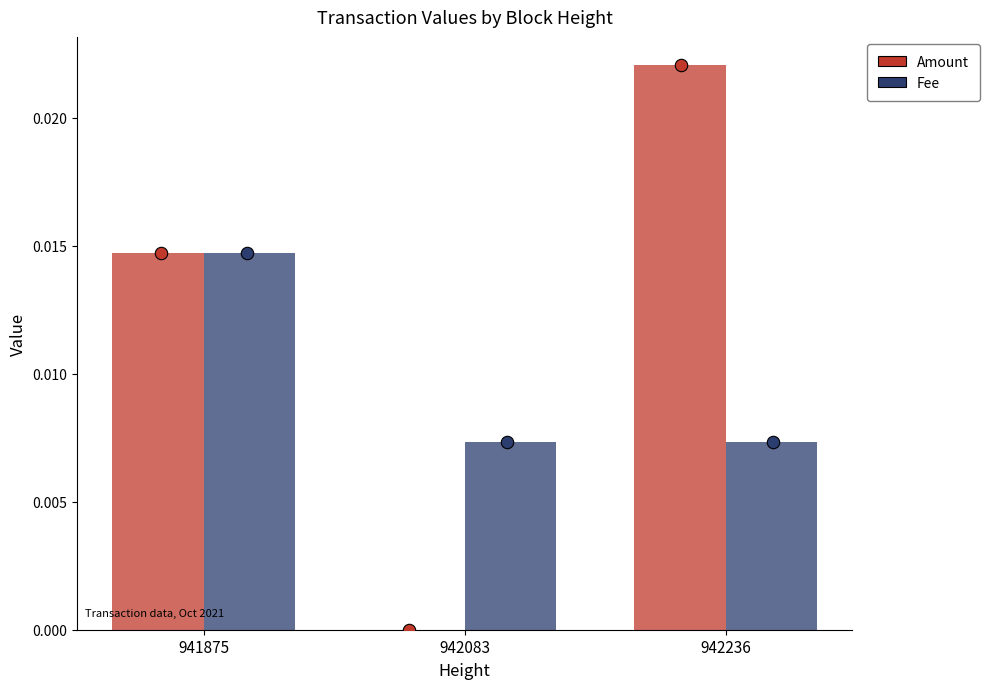

At which category is the sum across all series the highest?

941875